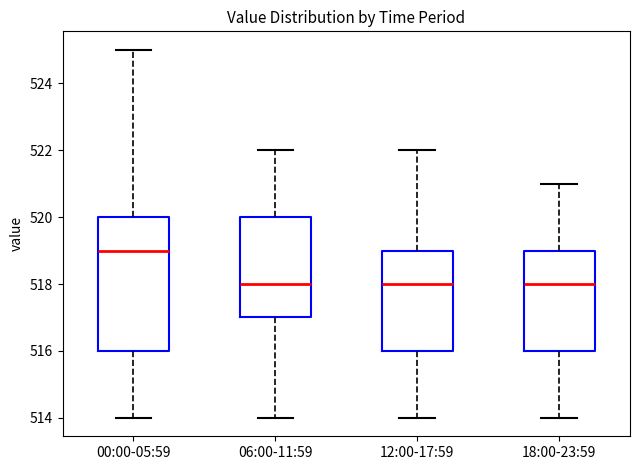

Reading left to right, transcribe this box plot: for each box, give where its median line is, the range the box spans, and where its two whiskers end, as read against the y-axis. The values are not printed on the chart, so give them approximately, as read against the axis.

00:00-05:59: median 519, box 516 to 520, whiskers 514 to 525
06:00-11:59: median 518, box 517 to 520, whiskers 514 to 522
12:00-17:59: median 518, box 516 to 519, whiskers 514 to 522
18:00-23:59: median 518, box 516 to 519, whiskers 514 to 521